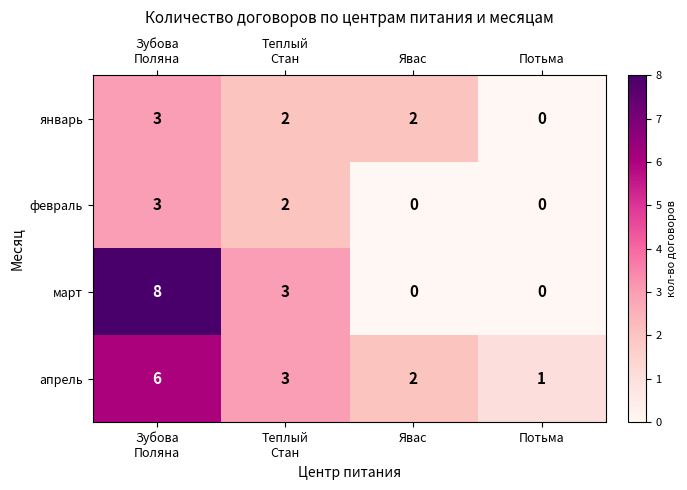

Count the number of categories in the chart.

4